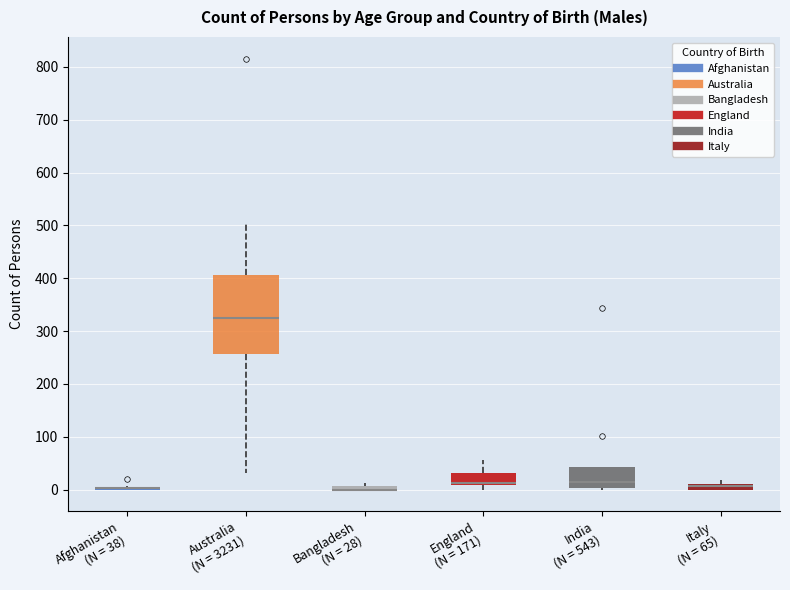

Comparing the boxes themselves (not the whiskers), which one is the tallest?

Australia (N = 3231)